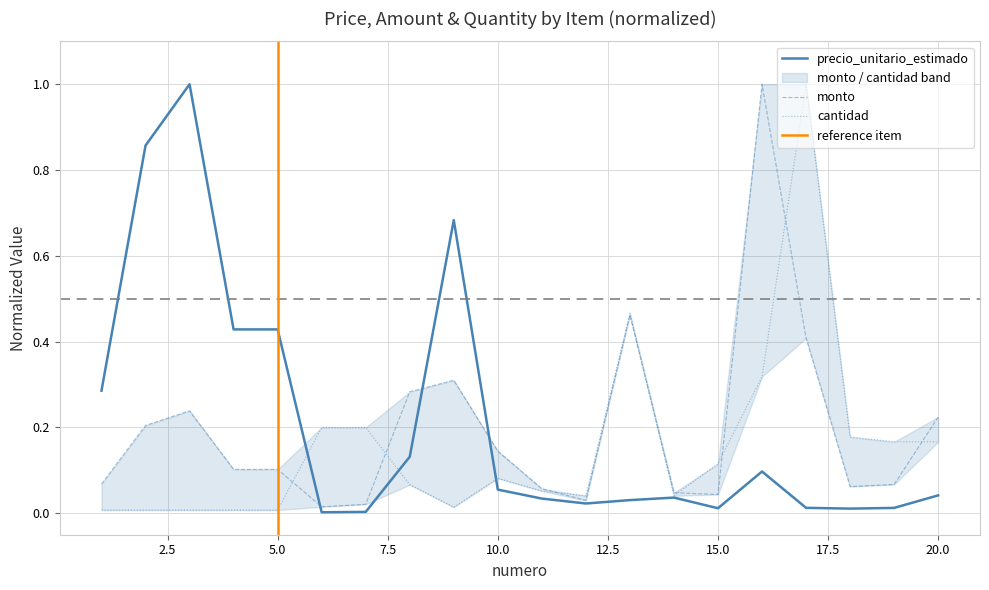

Rank the series by their maximum value, from lowest to highest.

precio_unitario_estimado, monto, cantidad